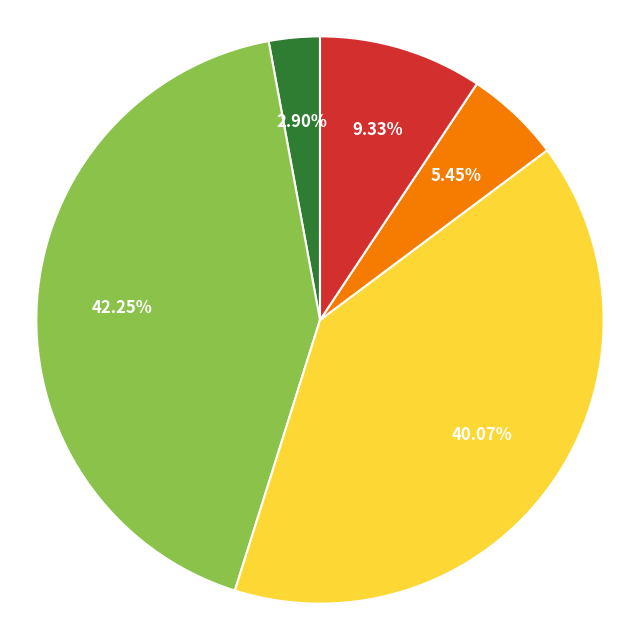

How many segments does this pie chart have?

5